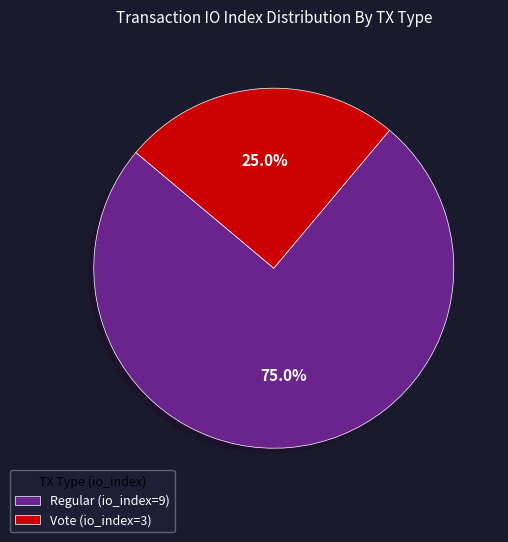

How much of the chart is everything except Regular (io_index=9)?

25.0%